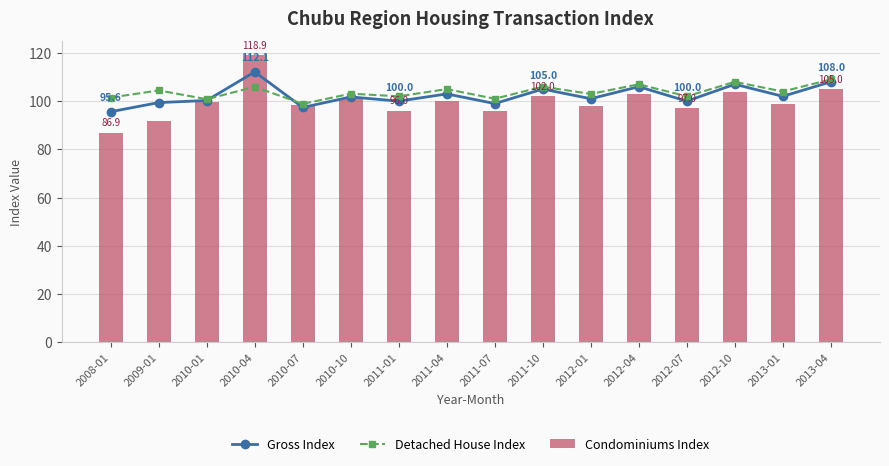

What is the label of the 6th bar from the left?

2010-10